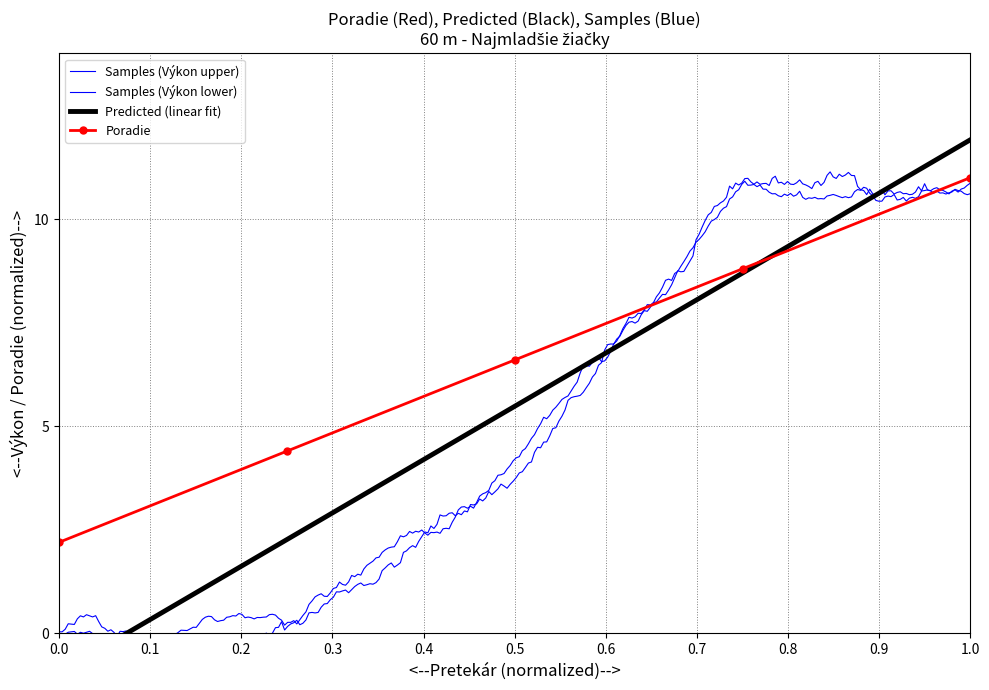

At which label does Poradie first exceed 6?

0.5